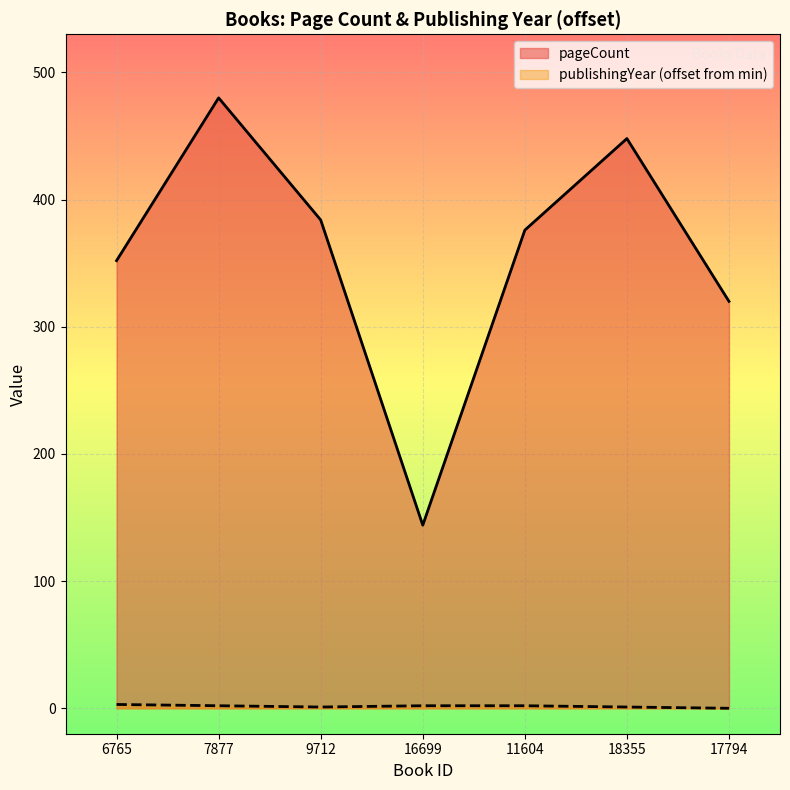

True or false: publishingYear and pageCount cross at least once.

False